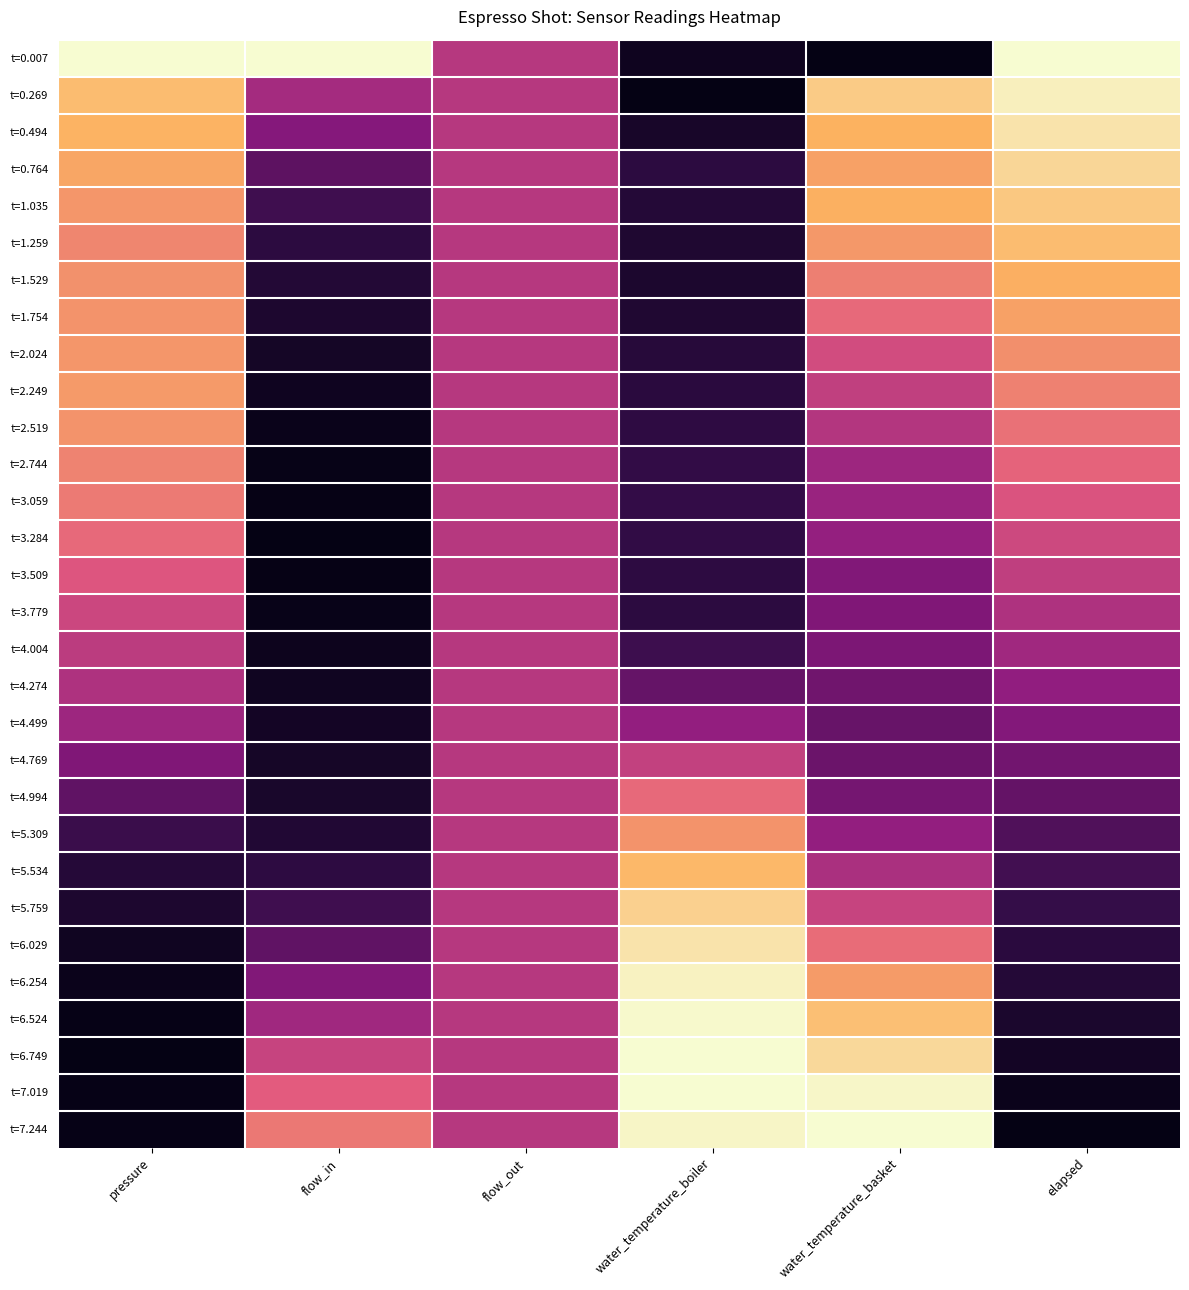

Reading left to right, extract all data points from this chart.

t=0.007: pressure=0.0	flow_in=0.0	flow_out=0.5	water_temperature_boiler=1.0	water_temperature_basket=1.0	elapsed=0.0
t=0.269: pressure=0.2	flow_in=0.5	flow_out=0.5	water_temperature_boiler=1.0	water_temperature_basket=0.1	elapsed=0.0
t=0.494: pressure=0.2	flow_in=0.6	flow_out=0.5	water_temperature_boiler=0.9	water_temperature_basket=0.2	elapsed=0.1
t=0.764: pressure=0.2	flow_in=0.7	flow_out=0.5	water_temperature_boiler=0.8	water_temperature_basket=0.2	elapsed=0.1
t=1.035: pressure=0.3	flow_in=0.8	flow_out=0.5	water_temperature_boiler=0.9	water_temperature_basket=0.2	elapsed=0.1
t=1.259: pressure=0.3	flow_in=0.8	flow_out=0.5	water_temperature_boiler=0.9	water_temperature_basket=0.3	elapsed=0.2
t=1.529: pressure=0.3	flow_in=0.9	flow_out=0.5	water_temperature_boiler=0.9	water_temperature_basket=0.3	elapsed=0.2
t=1.754: pressure=0.3	flow_in=0.9	flow_out=0.5	water_temperature_boiler=0.9	water_temperature_basket=0.4	elapsed=0.2
t=2.024: pressure=0.3	flow_in=0.9	flow_out=0.5	water_temperature_boiler=0.8	water_temperature_basket=0.4	elapsed=0.3
t=2.249: pressure=0.3	flow_in=1.0	flow_out=0.5	water_temperature_boiler=0.8	water_temperature_basket=0.5	elapsed=0.3
t=2.519: pressure=0.3	flow_in=1.0	flow_out=0.5	water_temperature_boiler=0.8	water_temperature_basket=0.5	elapsed=0.3
t=2.744: pressure=0.3	flow_in=1.0	flow_out=0.5	water_temperature_boiler=0.8	water_temperature_basket=0.6	elapsed=0.4
t=3.059: pressure=0.3	flow_in=1.0	flow_out=0.5	water_temperature_boiler=0.8	water_temperature_basket=0.6	elapsed=0.4
t=3.284: pressure=0.4	flow_in=1.0	flow_out=0.5	water_temperature_boiler=0.8	water_temperature_basket=0.6	elapsed=0.5
t=3.509: pressure=0.4	flow_in=1.0	flow_out=0.5	water_temperature_boiler=0.8	water_temperature_basket=0.6	elapsed=0.5
t=3.779: pressure=0.5	flow_in=1.0	flow_out=0.5	water_temperature_boiler=0.8	water_temperature_basket=0.6	elapsed=0.5
t=4.004: pressure=0.5	flow_in=1.0	flow_out=0.5	water_temperature_boiler=0.8	water_temperature_basket=0.6	elapsed=0.6
t=4.274: pressure=0.5	flow_in=0.9	flow_out=0.5	water_temperature_boiler=0.7	water_temperature_basket=0.7	elapsed=0.6
t=4.499: pressure=0.6	flow_in=0.9	flow_out=0.5	water_temperature_boiler=0.6	water_temperature_basket=0.7	elapsed=0.6
t=4.769: pressure=0.6	flow_in=0.9	flow_out=0.5	water_temperature_boiler=0.5	water_temperature_basket=0.7	elapsed=0.7
t=4.994: pressure=0.7	flow_in=0.9	flow_out=0.5	water_temperature_boiler=0.4	water_temperature_basket=0.7	elapsed=0.7
t=5.309: pressure=0.8	flow_in=0.9	flow_out=0.5	water_temperature_boiler=0.3	water_temperature_basket=0.6	elapsed=0.7
t=5.534: pressure=0.9	flow_in=0.8	flow_out=0.5	water_temperature_boiler=0.2	water_temperature_basket=0.5	elapsed=0.8
t=5.759: pressure=0.9	flow_in=0.8	flow_out=0.5	water_temperature_boiler=0.1	water_temperature_basket=0.5	elapsed=0.8
t=6.029: pressure=0.9	flow_in=0.7	flow_out=0.5	water_temperature_boiler=0.1	water_temperature_basket=0.4	elapsed=0.8
t=6.254: pressure=1.0	flow_in=0.6	flow_out=0.5	water_temperature_boiler=0.0	water_temperature_basket=0.3	elapsed=0.9
t=6.524: pressure=1.0	flow_in=0.6	flow_out=0.5	water_temperature_boiler=0.0	water_temperature_basket=0.2	elapsed=0.9
t=6.749: pressure=1.0	flow_in=0.5	flow_out=0.5	water_temperature_boiler=0.0	water_temperature_basket=0.1	elapsed=0.9
t=7.019: pressure=1.0	flow_in=0.4	flow_out=0.5	water_temperature_boiler=0.0	water_temperature_basket=0.0	elapsed=1.0
t=7.244: pressure=1.0	flow_in=0.3	flow_out=0.5	water_temperature_boiler=0.0	water_temperature_basket=0.0	elapsed=1.0